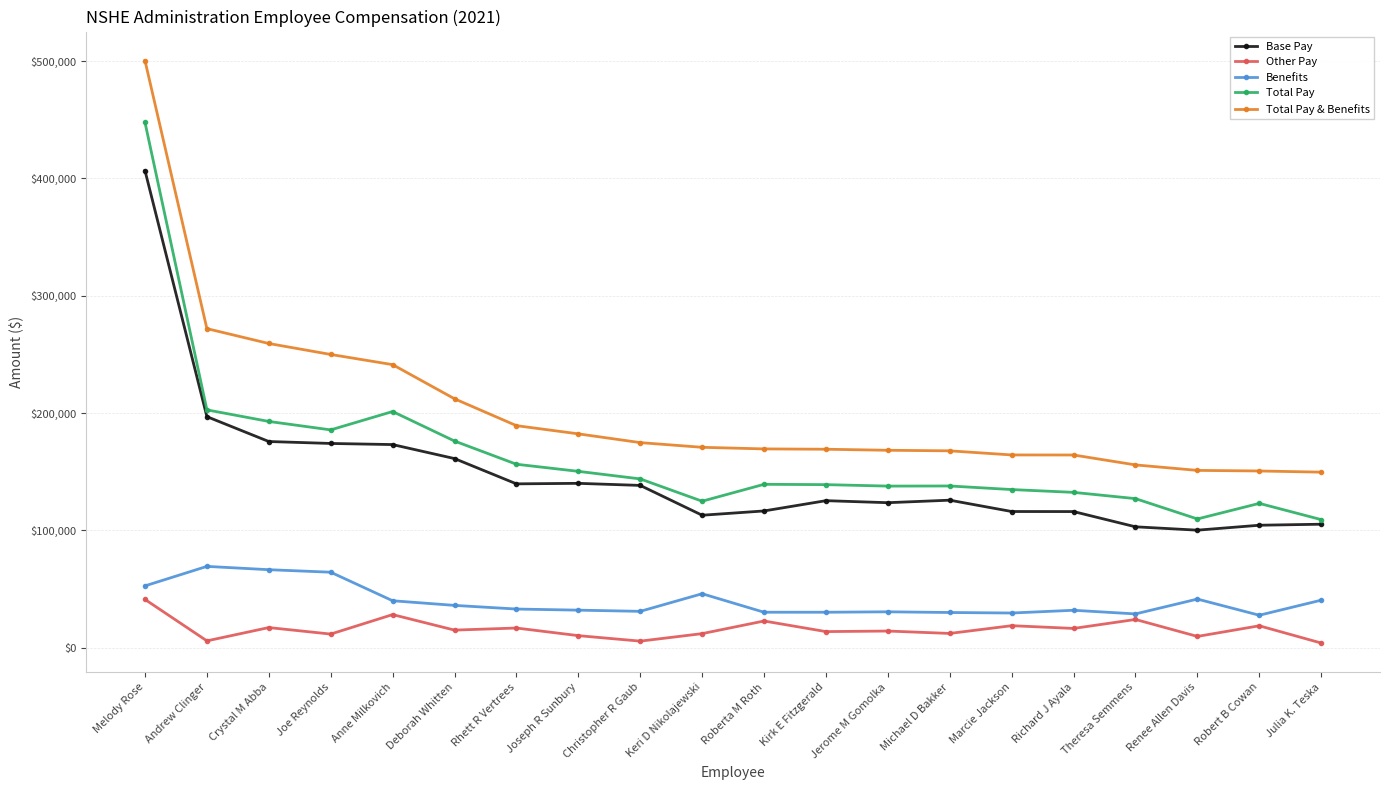

At which category does the chart reach its peak across all series?

Melody Rose